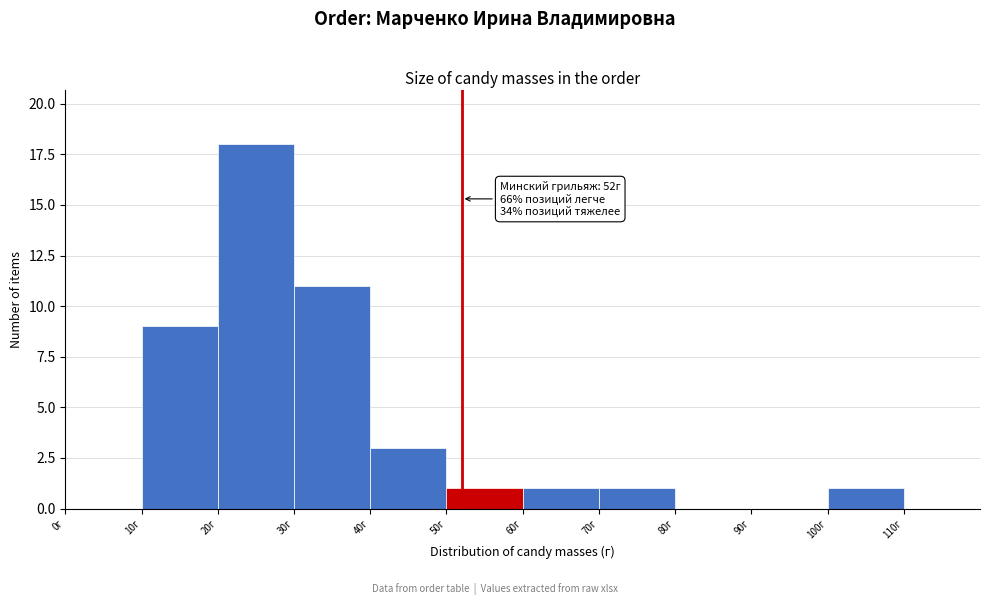

Which range on the x-axis has the tallest bar?

20 to 30